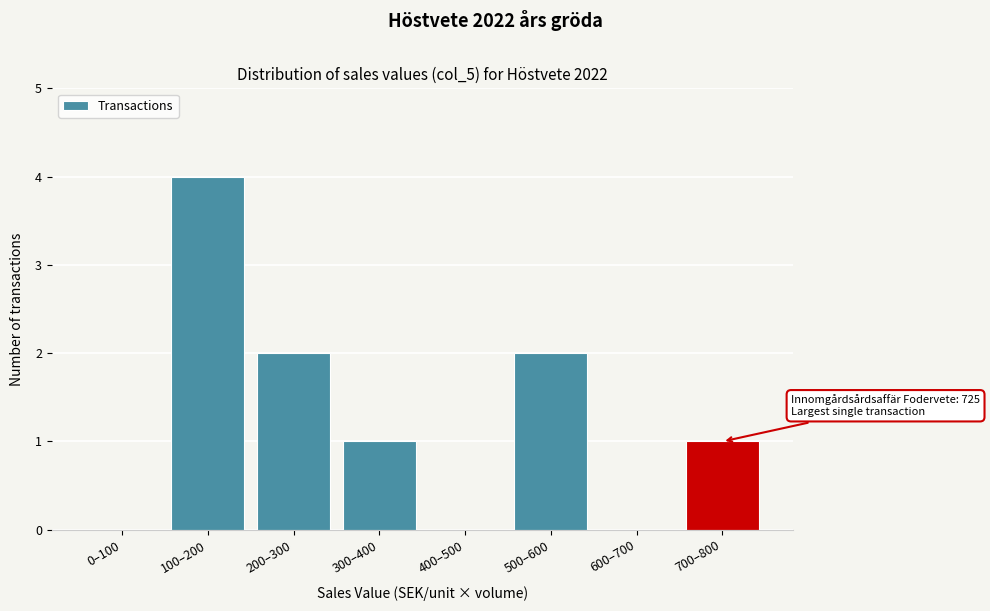

Reading right to left, transcribe all the data shown in this chart.

700–800=1	600–700=0	500–600=2	400–500=0	300–400=1	200–300=2	100–200=4	0–100=0